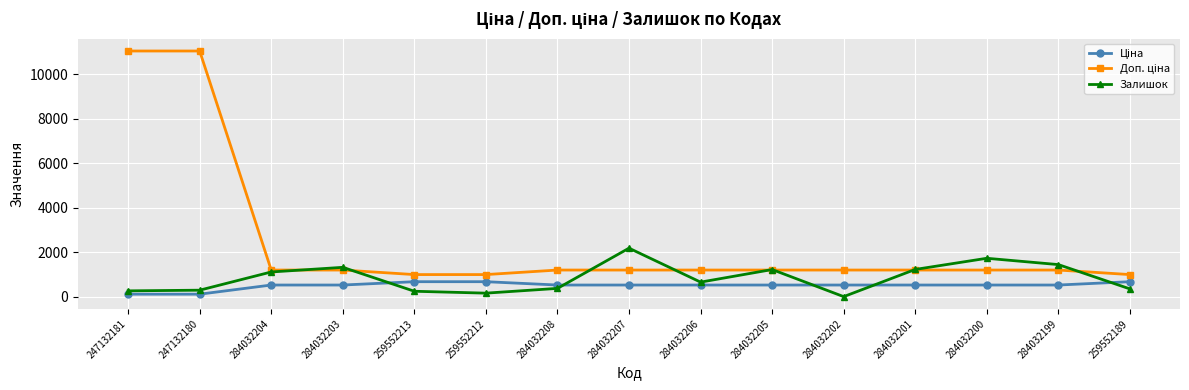

Is it true that Залишок equals 157.0 at 259552212?

True